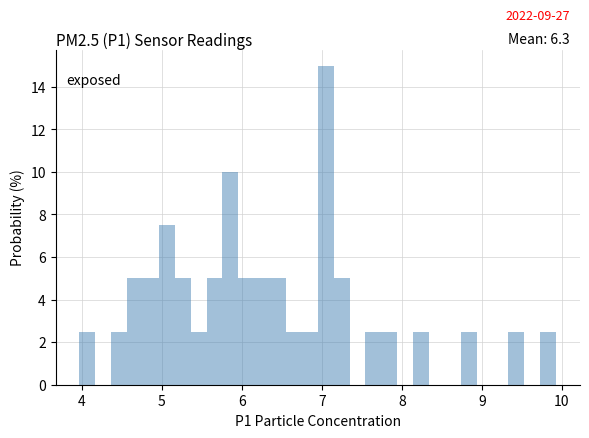

Around what value on the x-axis is the tallest bar? Give the approximate position of its centre, as read against the axis.

7.0